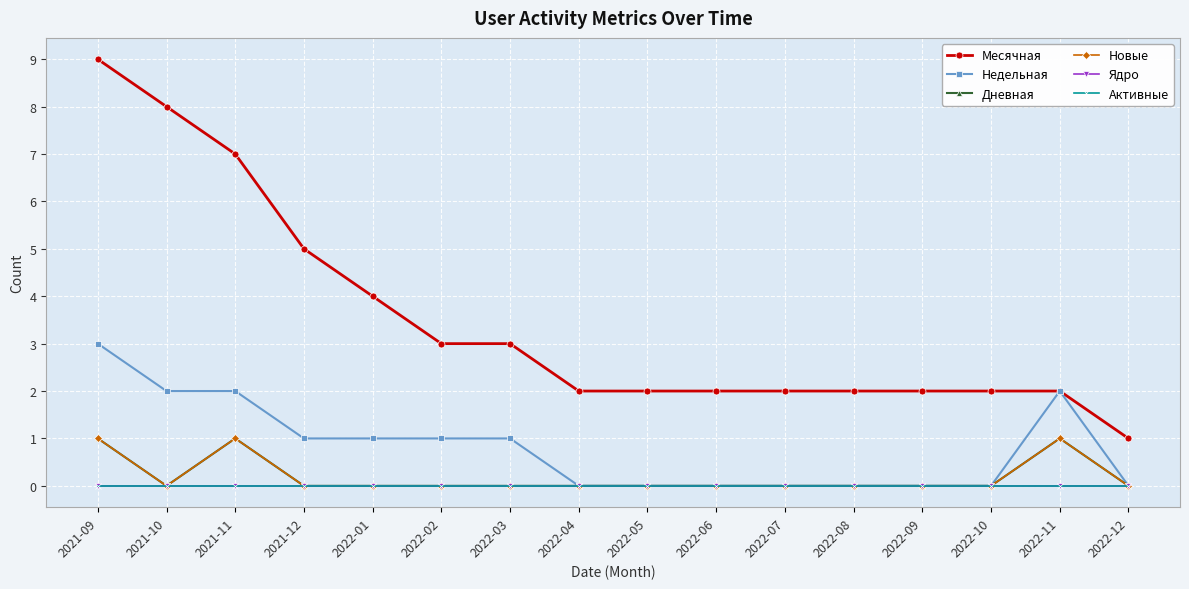

True or false: Активные and Месячная intersect in this chart.

False